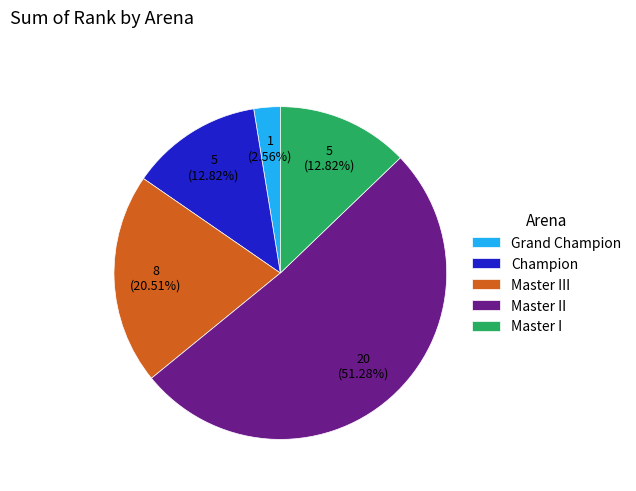

Approximately how many times larger is the value at Champion compared to Master II?

0.2